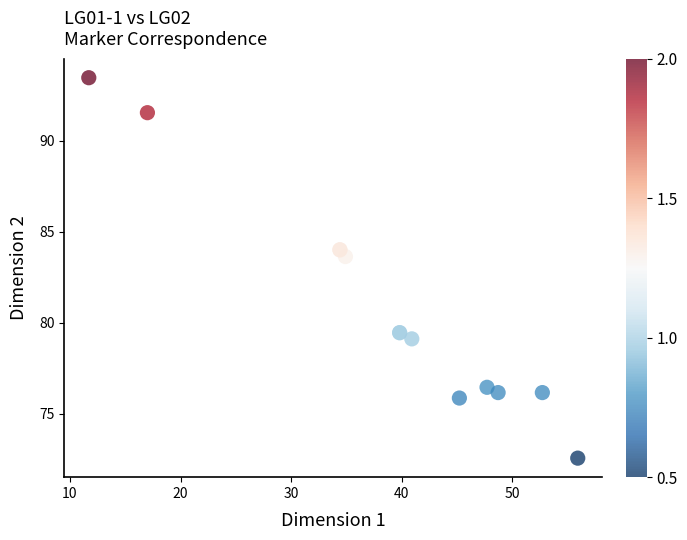

What Y value in the scatter plot is closest to 83?

83.6